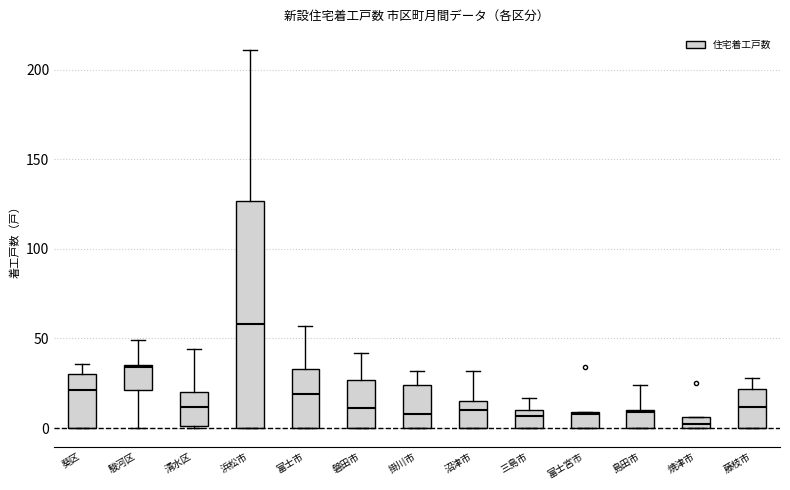

Where does the upper whisker of the box for 駿河区 end on the y-axis? The values are not printed on the chart, so give them approximately, as read against the axis.

50